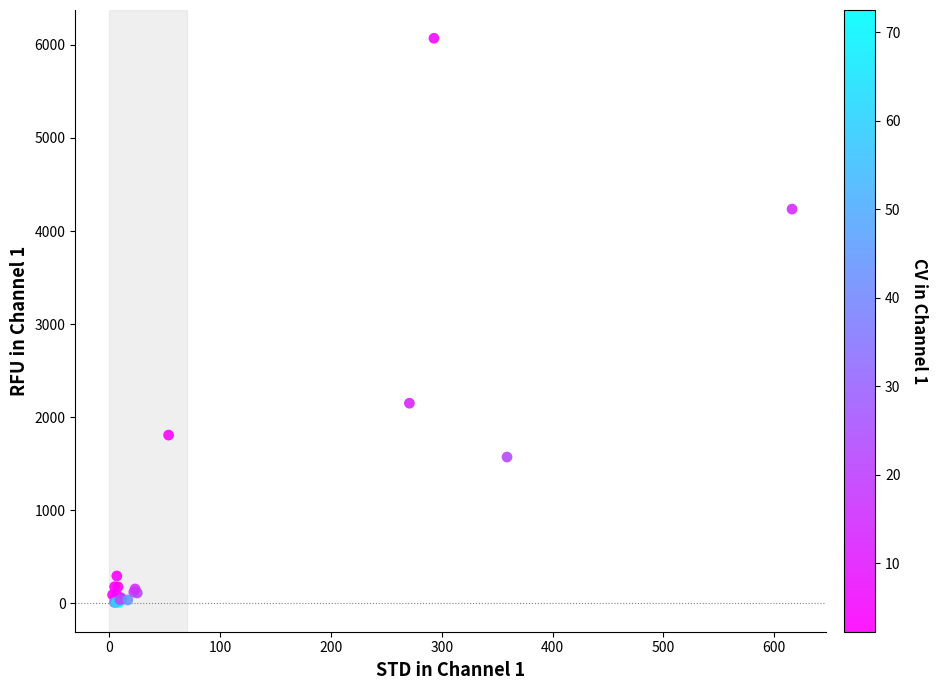

What Y value in the scatter plot is closest to 3040?

2151.0